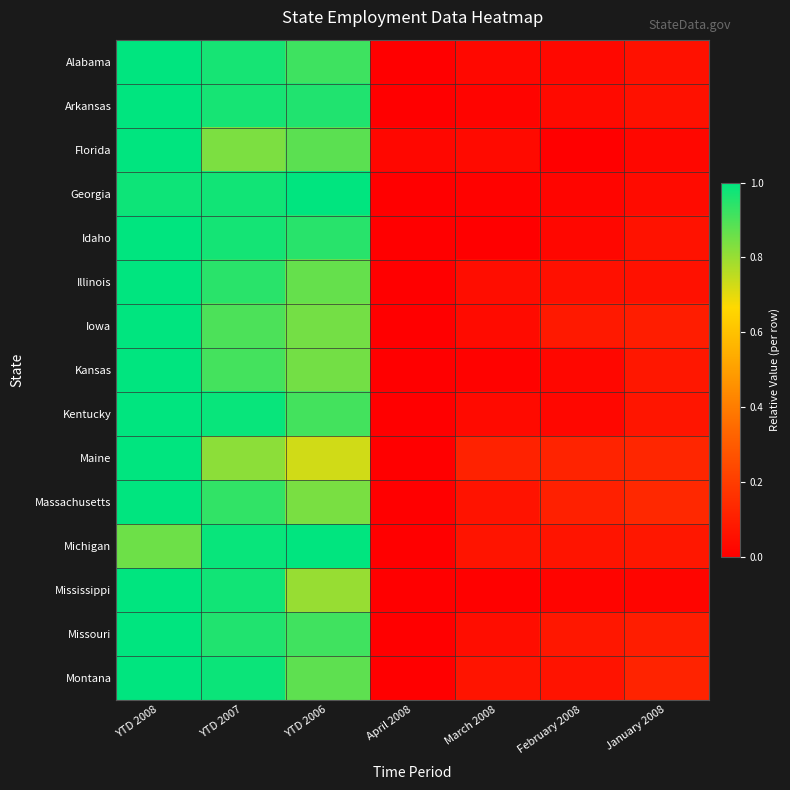

At which category is the sum across all series the highest?

YTD 2008